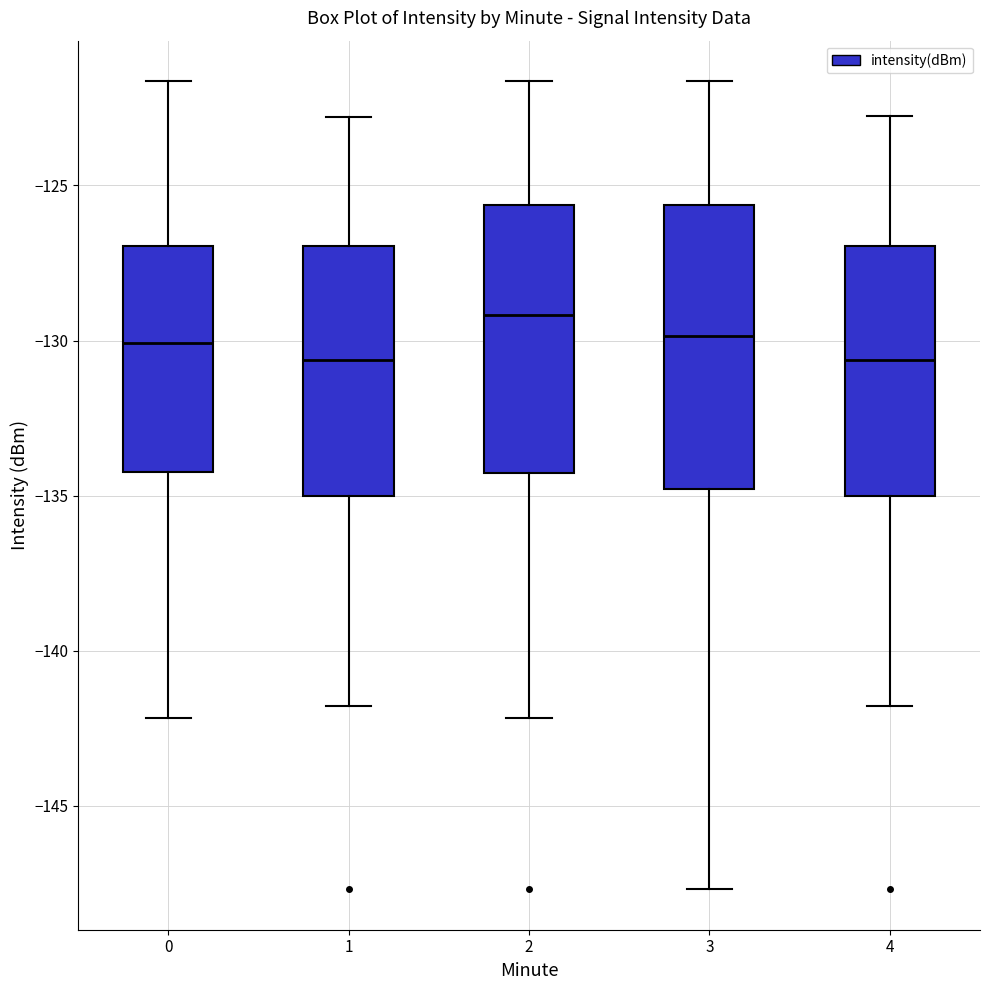

Comparing the boxes themselves (not the whiskers), which one is the tallest?

3